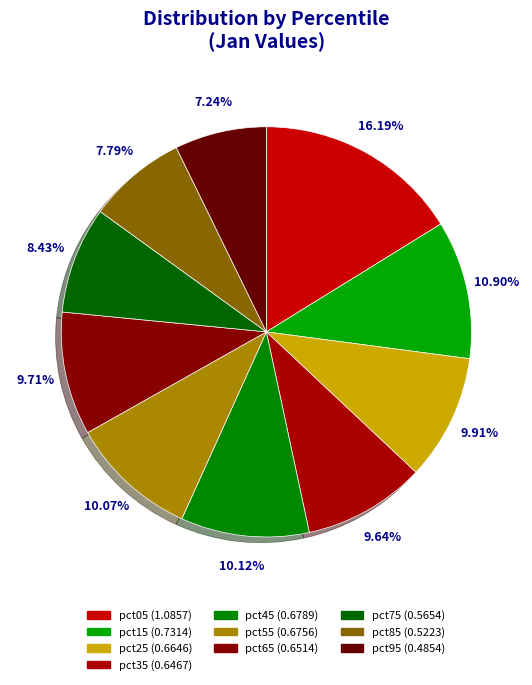

What portion of the pie excludes pct25?

90.1%